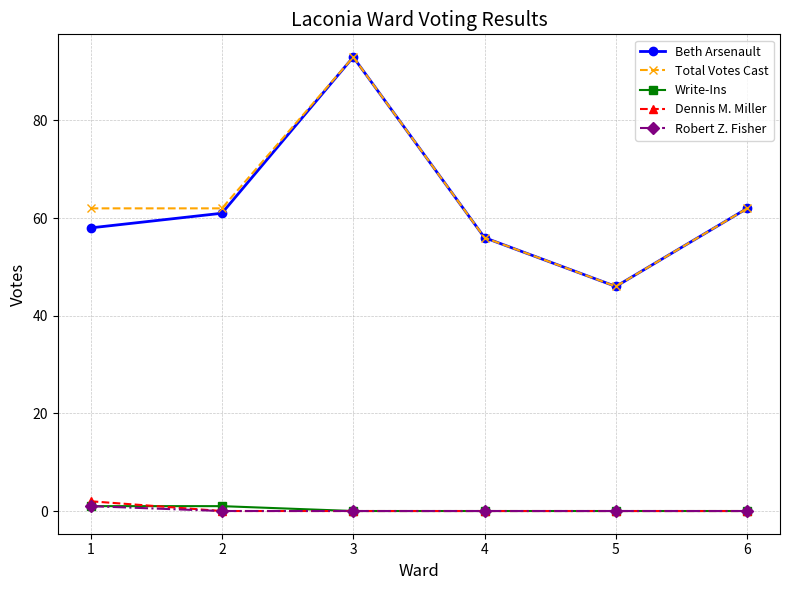

What is the difference between the highest and lowest values at 6?

62